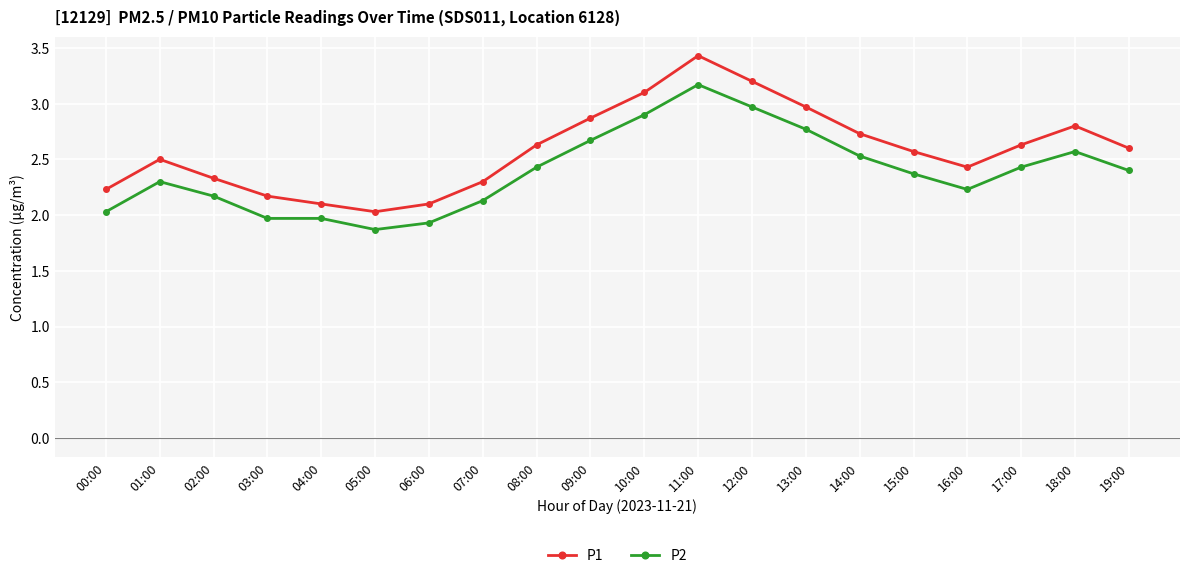

Rank the series by their maximum value, from lowest to highest.

P2, P1